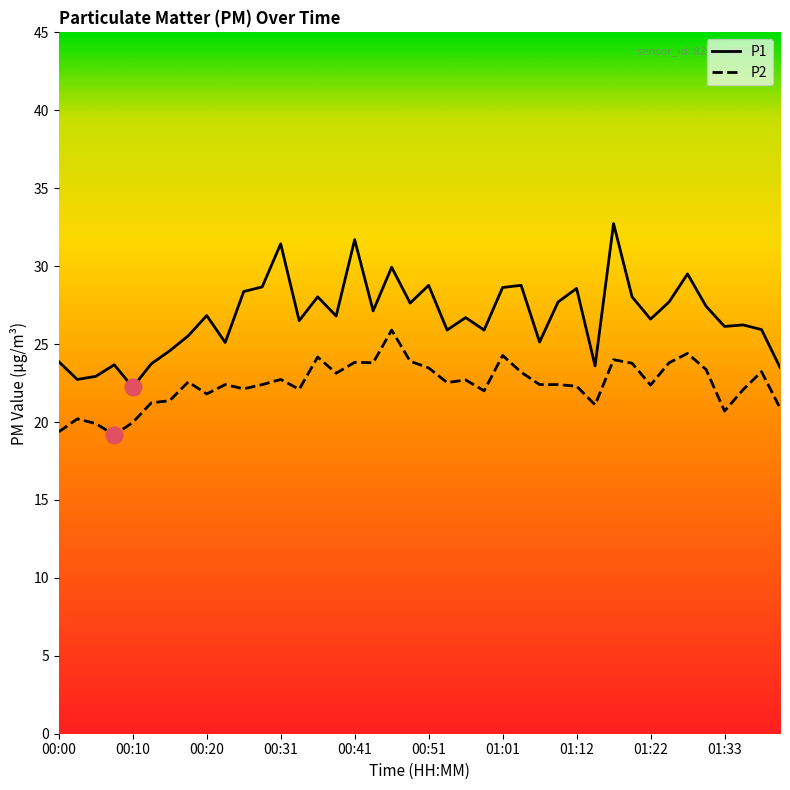

Which series has the widest spread of values?

P1